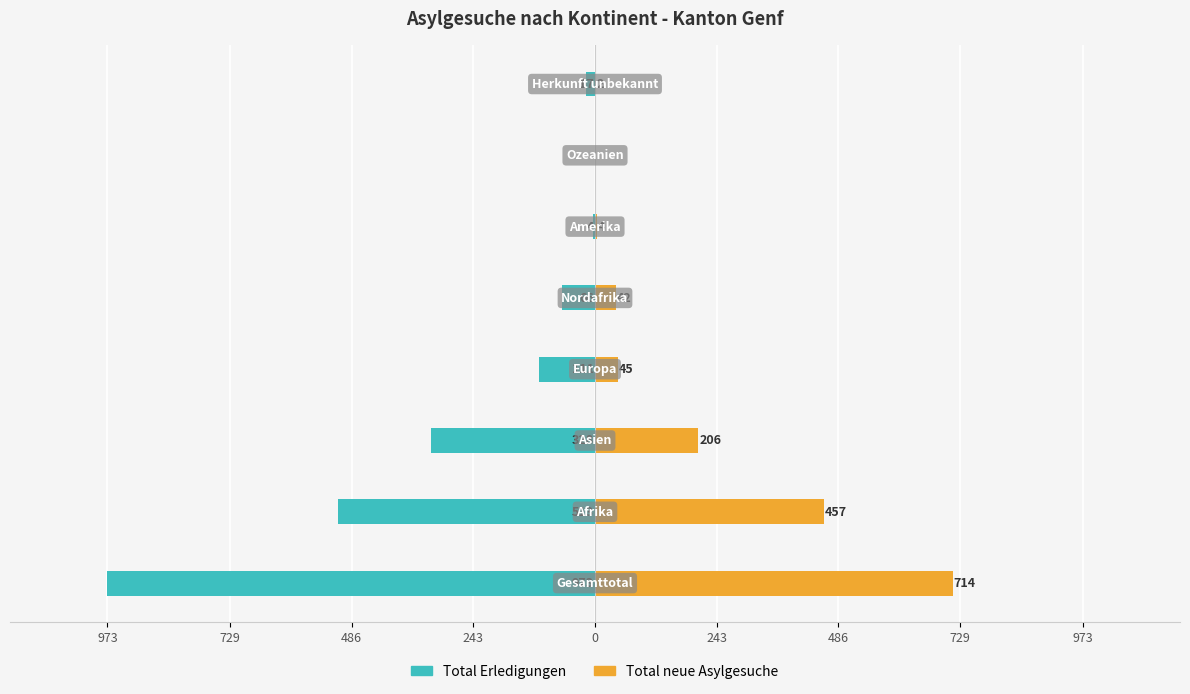

Reading left to right, list all the values displayed in this chart.

Total Erledigungen: 973=-973	729=-513	486=-328	243=-111	0=-66	243=-4	486=0	729=-17
Total neue Asylgesuche: 973=714	729=457	486=206	243=45	0=42	243=4	486=0	729=2